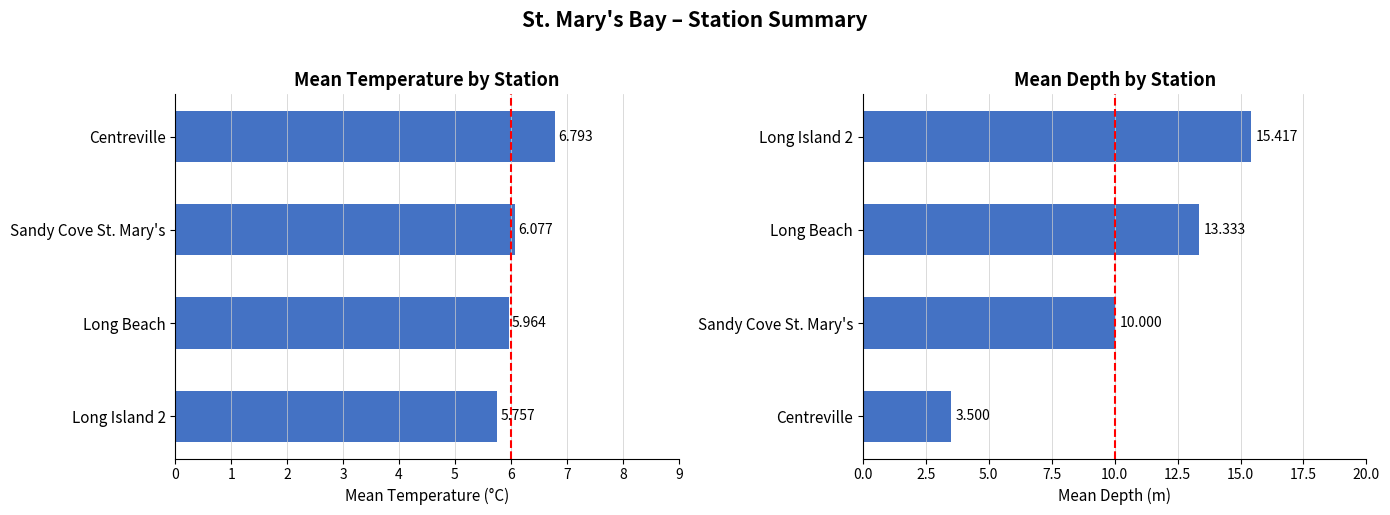

What is the minimum value shown in the chart?

3.5